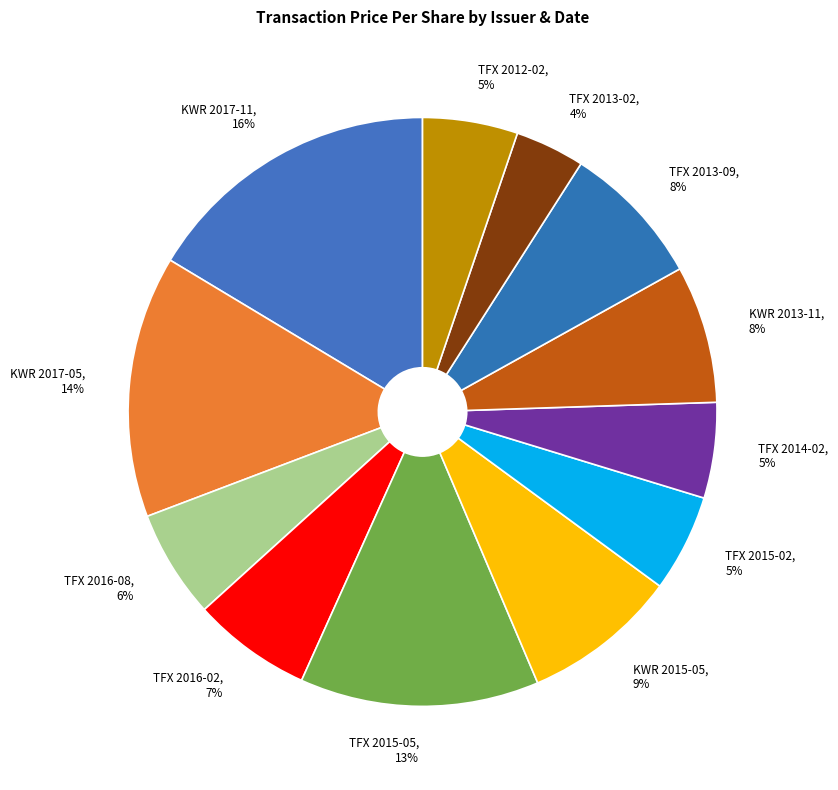

To the nearest percent, what is the average slice percentage?

8%